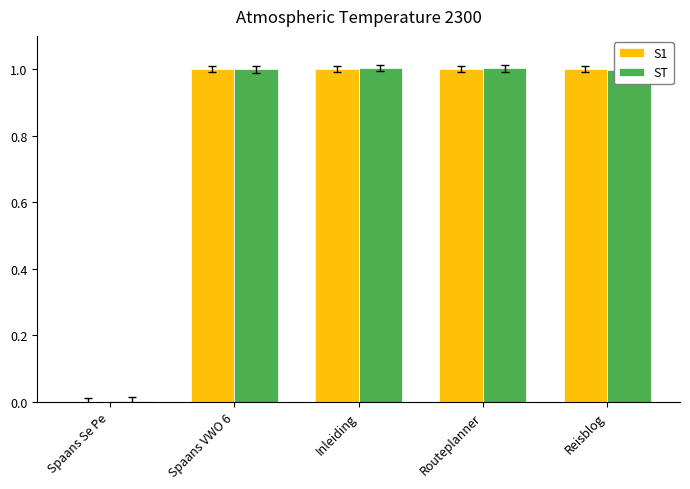

Are the bars grouped side by side (vs. stacked)?

Yes